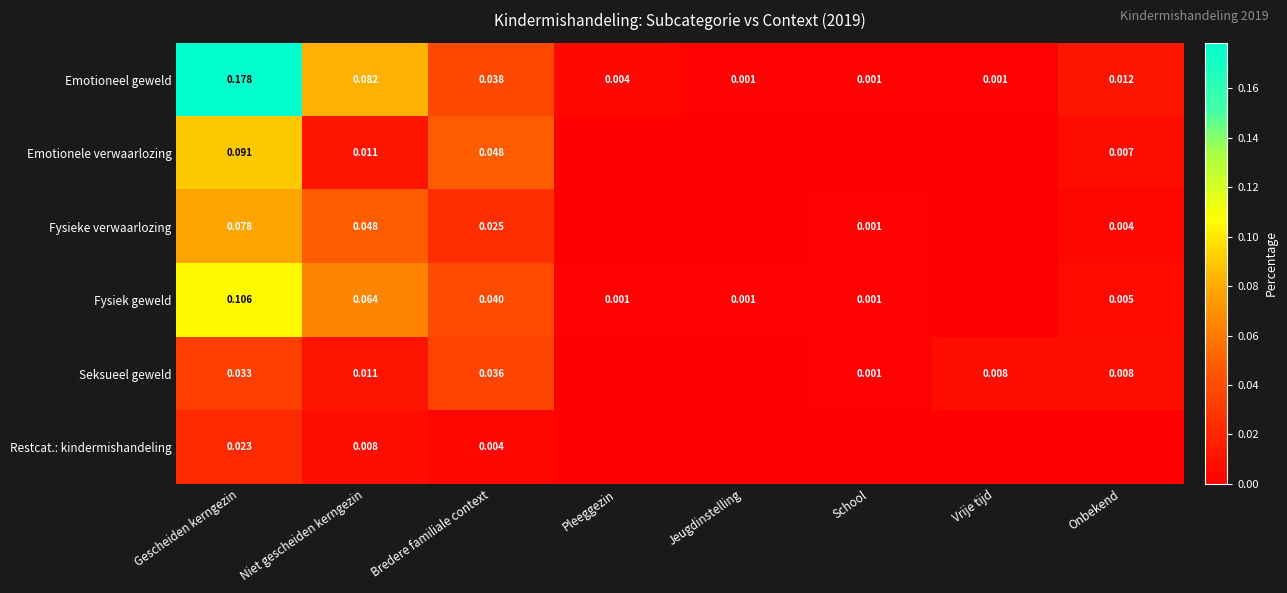

Which has a higher value, Vrije tijd or School?

Vrije tijd